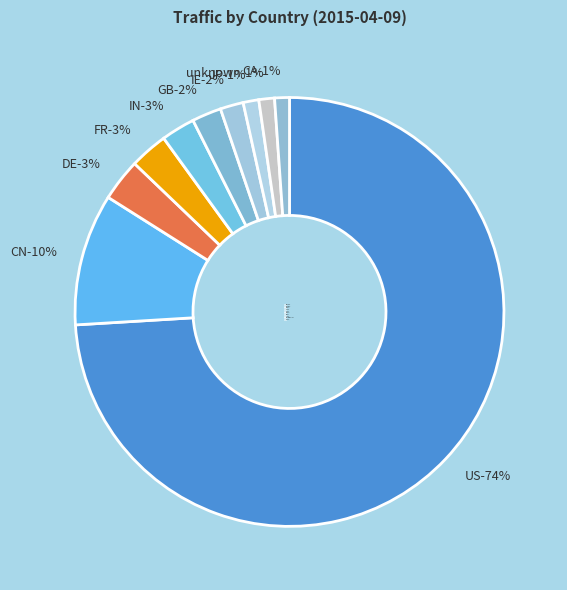

Do IN and CA together represent more than half of the pie?

No